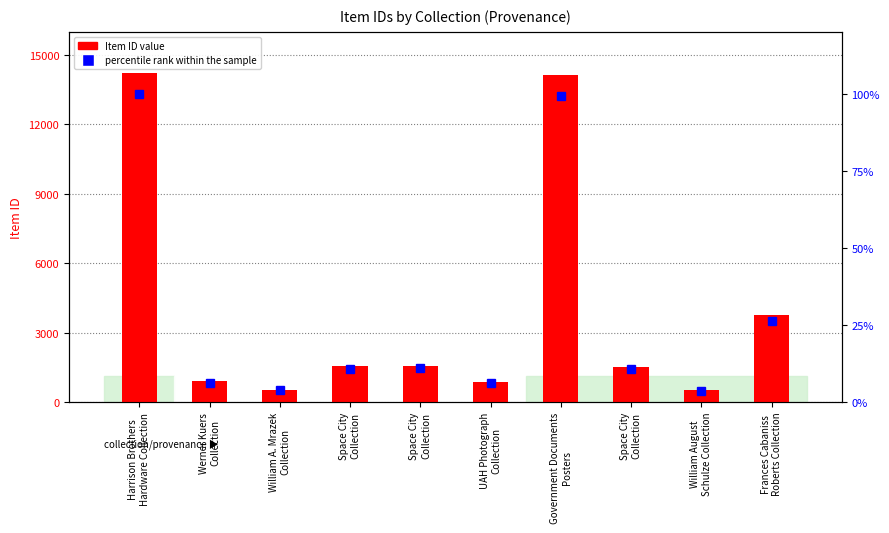

Where is Item ID value nearest to the value 7372?

Frances Cabaniss
Roberts Collection